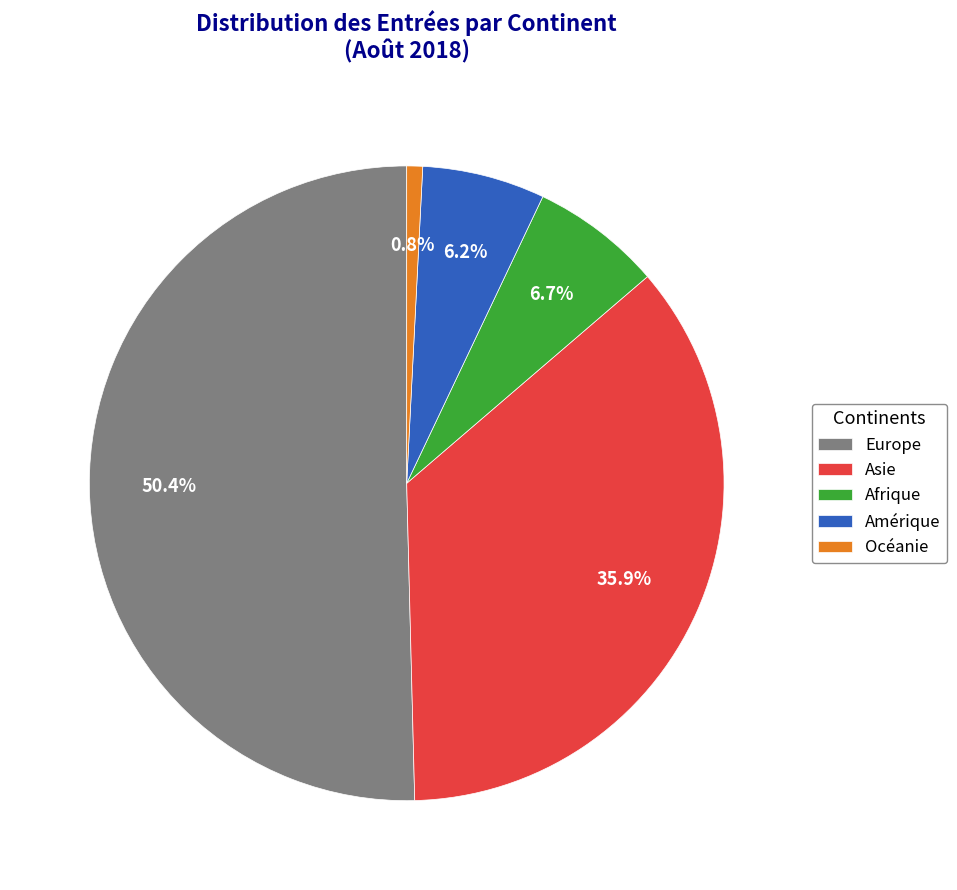

Which has a higher value, Océanie or Asie?

Asie